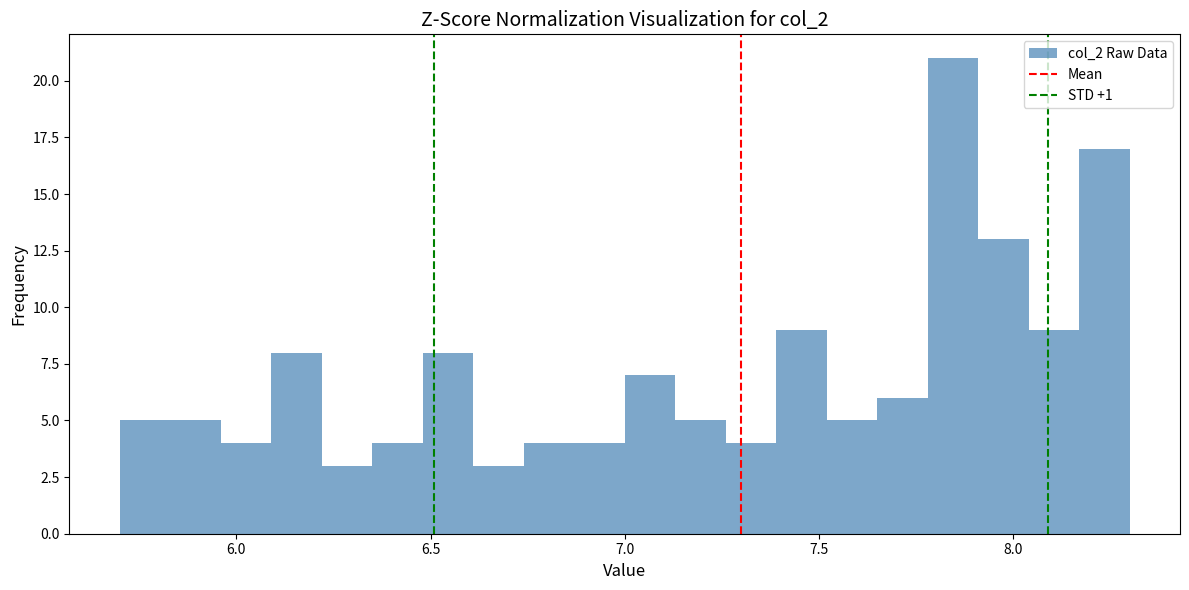

Read against the x-axis, roughly where is the centre of the tallest bar?

7.85